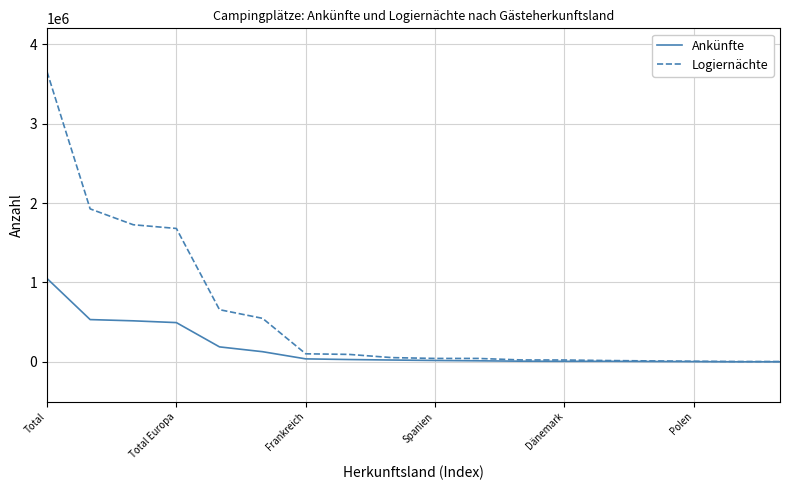

What is the average value of the Ankünfte series?

170814